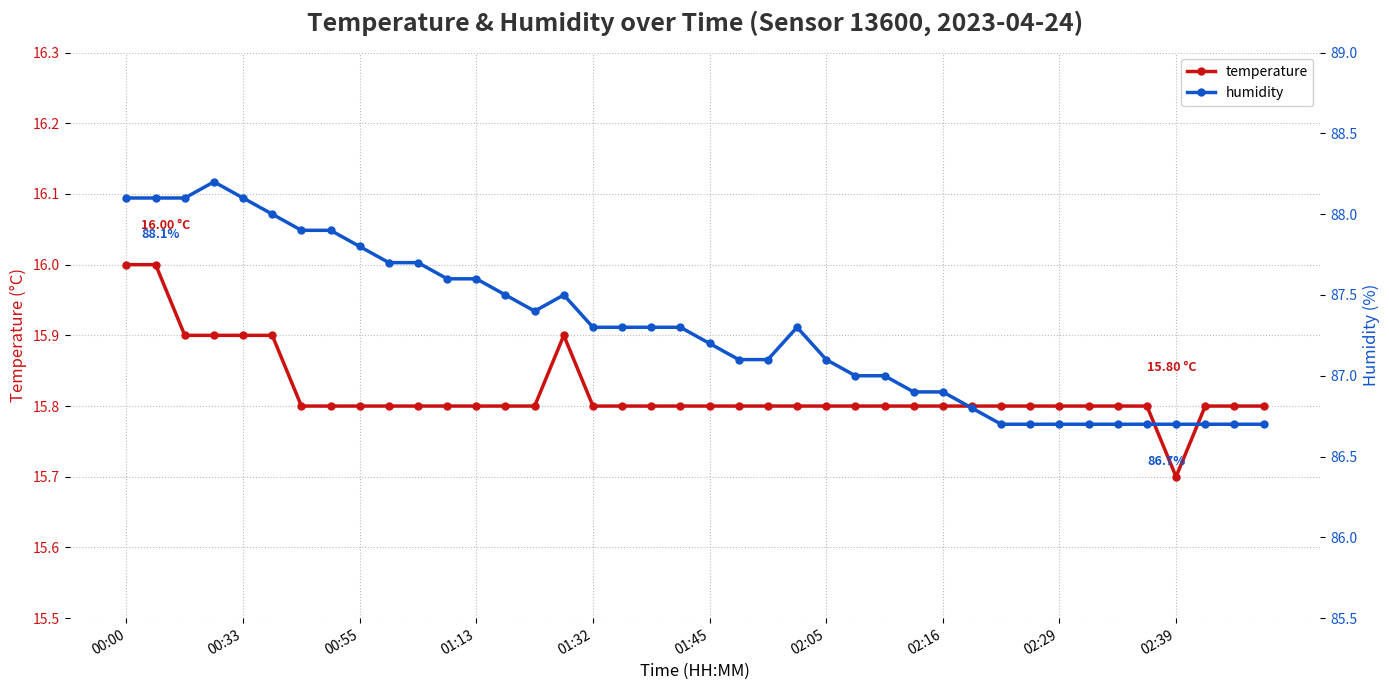

What is the highest value of the humidity series?

88.2